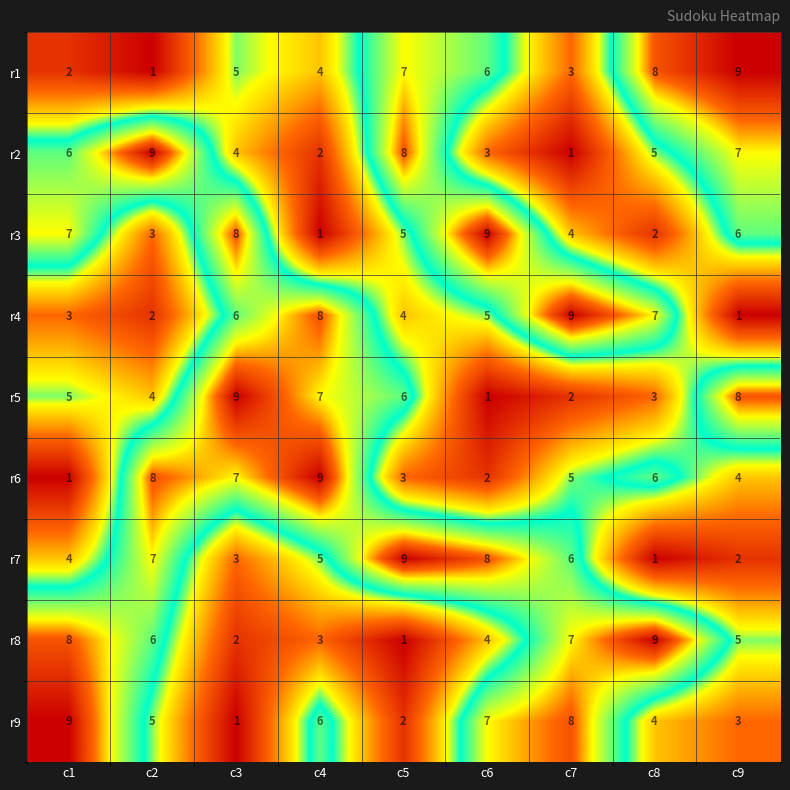

Is the value of r9 at c1 greater than the value of r8 at c9?

Yes